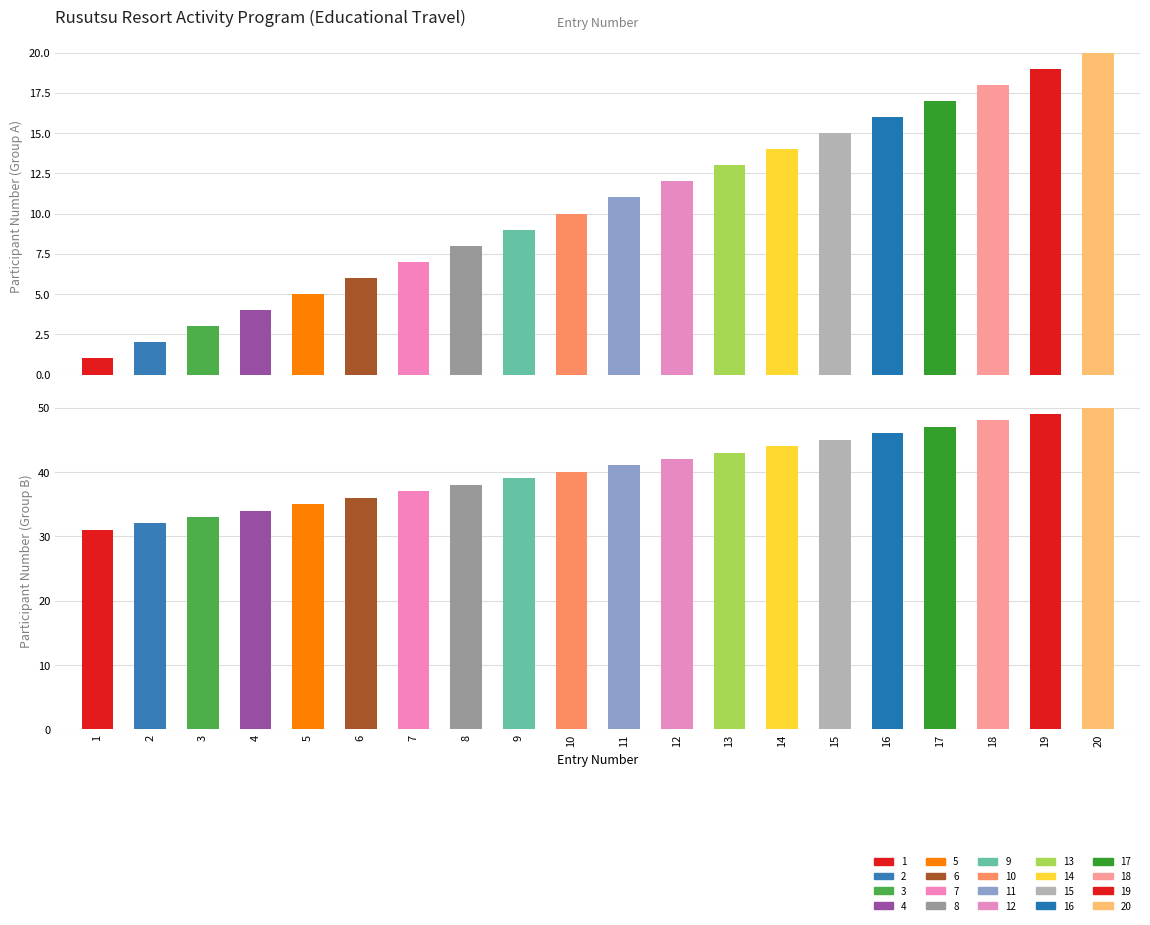

The 2019 series shows 16 at 16. True or false?

True